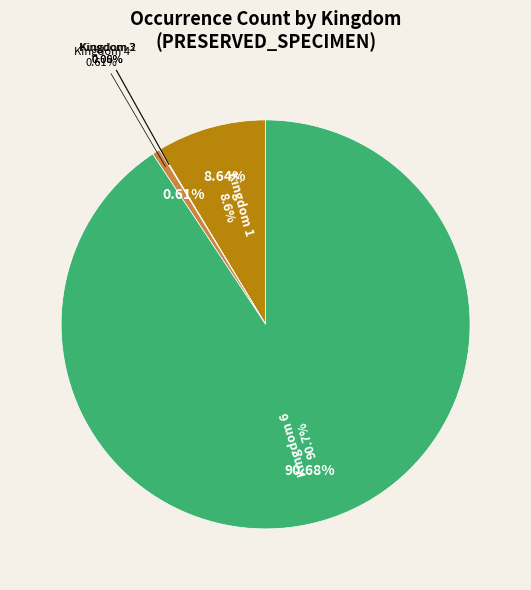

What is the majority slice?

6